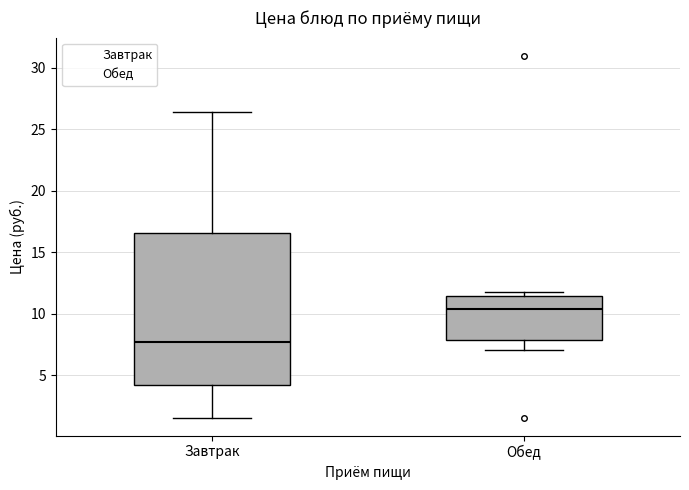

Reading left to right, transcribe this box plot: for each box, give where its median line is, the range the box spans, and where its two whiskers end, as read against the y-axis. The values are not printed on the chart, so give them approximately, as read against the axis.

Завтрак: median 7.5, box 4.0 to 16.5, whiskers 1.5 to 26.5
Обед: median 10.5, box 8.0 to 11.5, whiskers 7.0 to 12.0